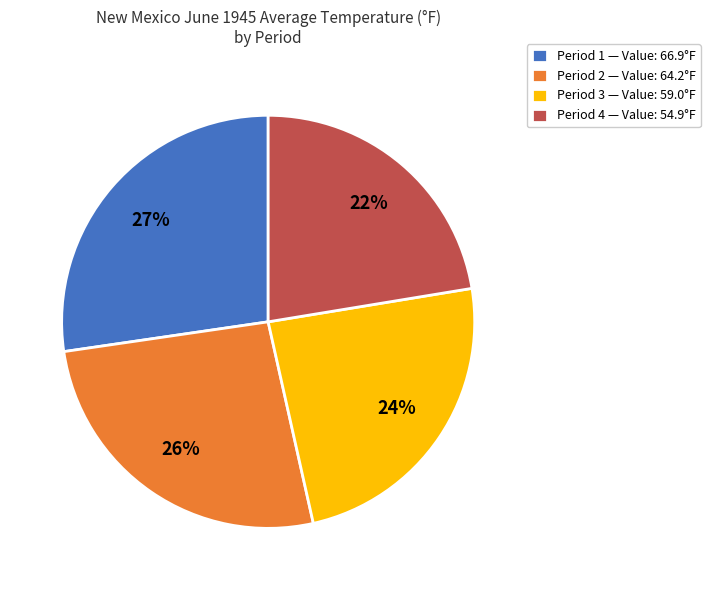

Is it true that Period 1 — Value: 66.9°F is 27% of the pie?

True